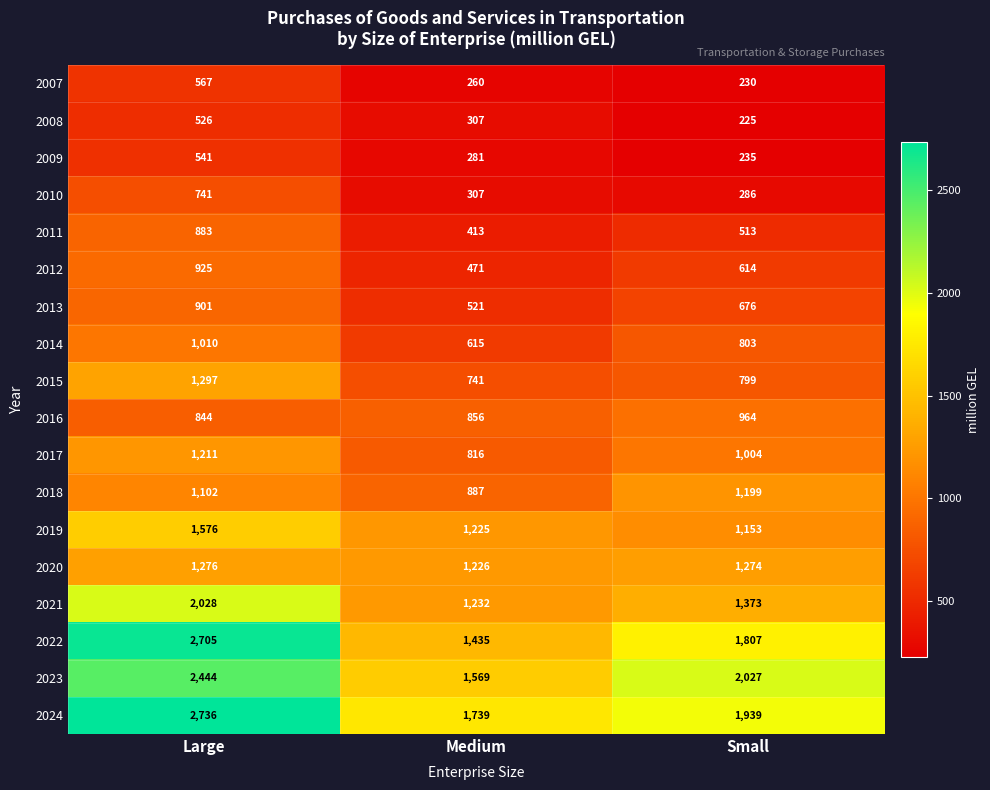

Between Medium and Small, which series saw the biggest shift?

2023